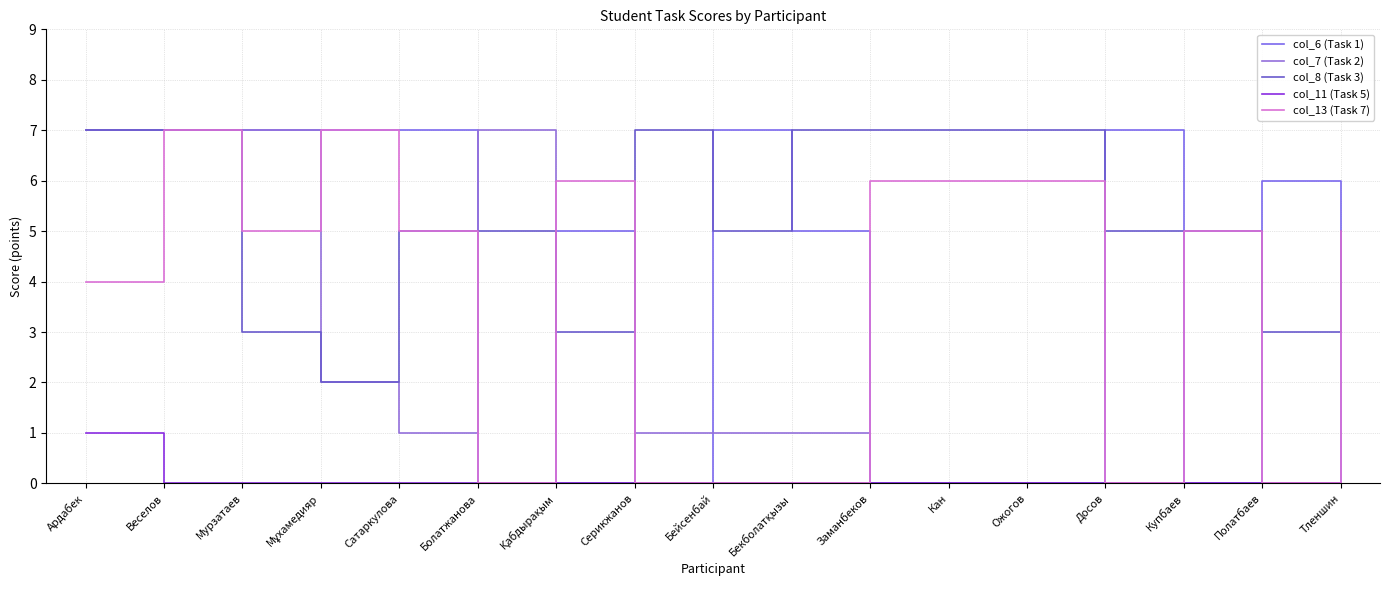

Which series changed the most between Ожогов and Полатбаев?

col_6 (Task 1)